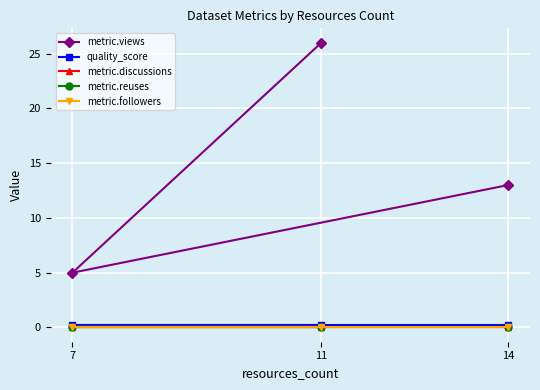

At which label is quality_score closest to 0?

14